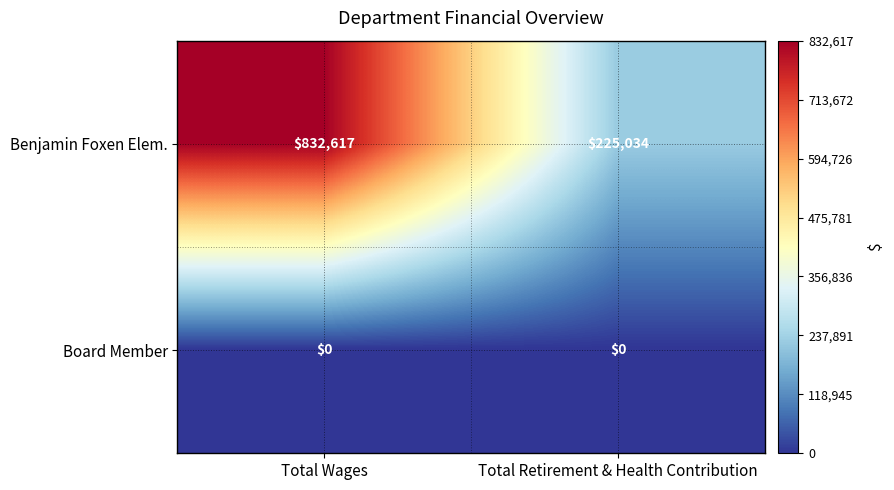

Reading left to right, transcribe all the data shown in this chart.

Benjamin Foxen Elem.: 832617	225034
Board Member: 0	0